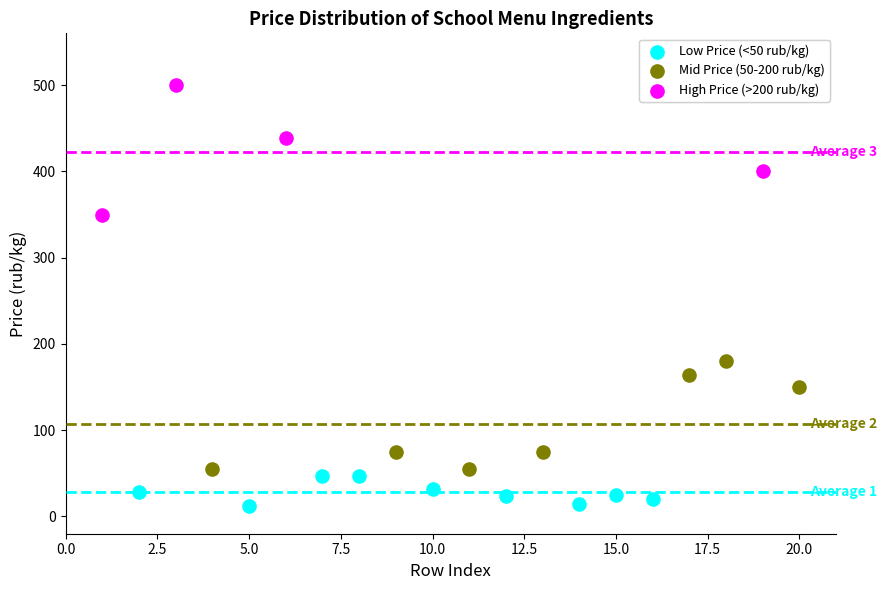

Which series contains the highest Y value?

High Price (>200 rub/kg)